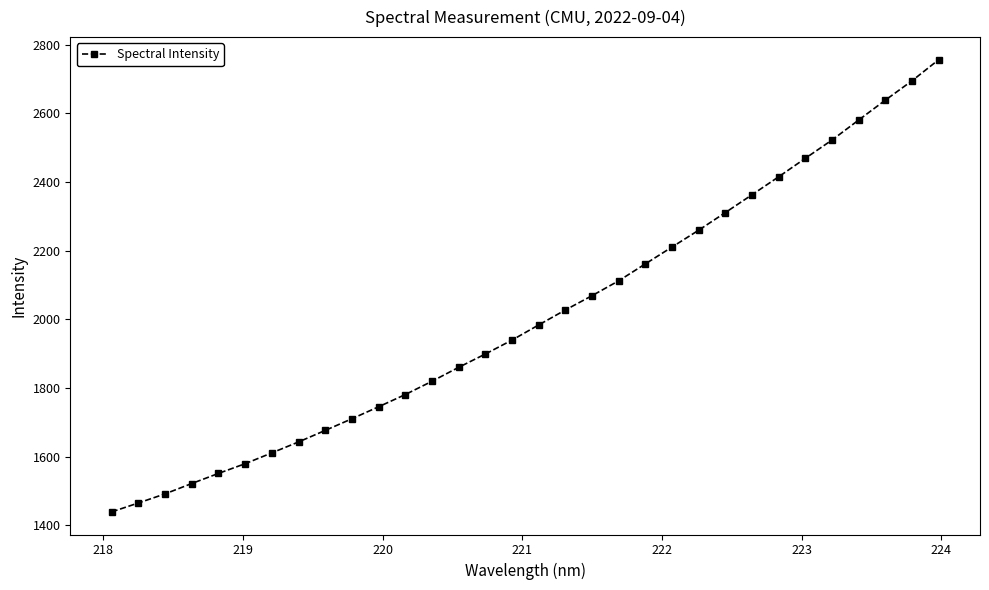

True or false: there are more than 2 points higher than both neighbors.

False